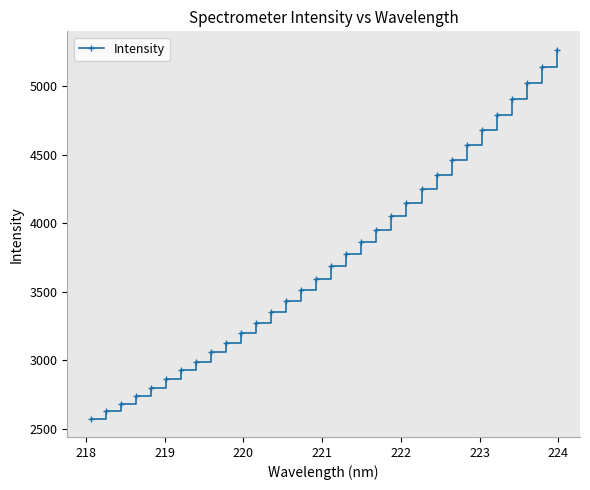

What is the smallest value displayed?

2573.7